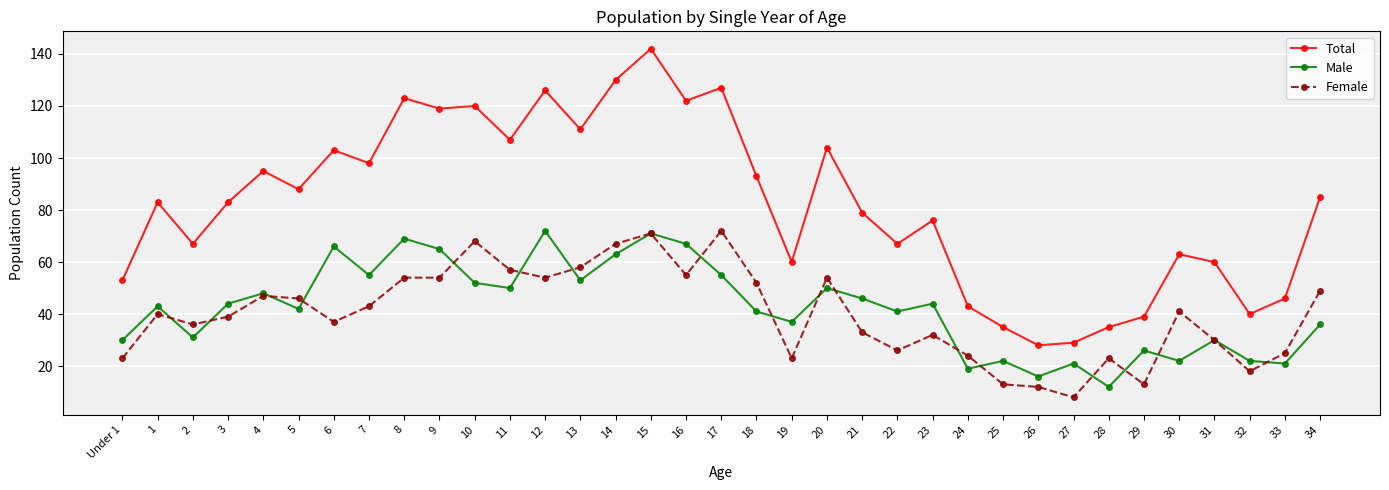

Count the number of categories in the chart.

35